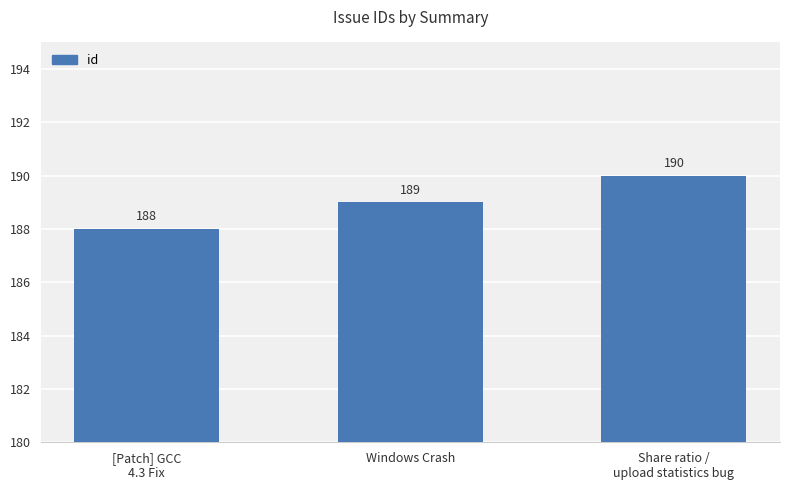

Are the bars grouped side by side (vs. stacked)?

No